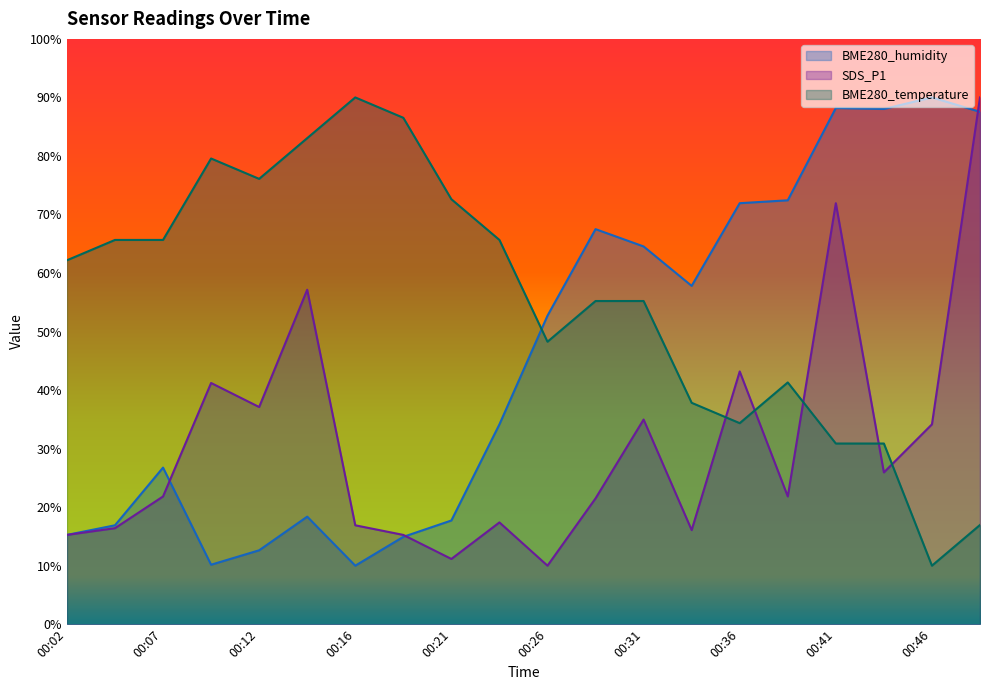

Is it true that BME280_humidity equals 3.6 at 00:12?

False